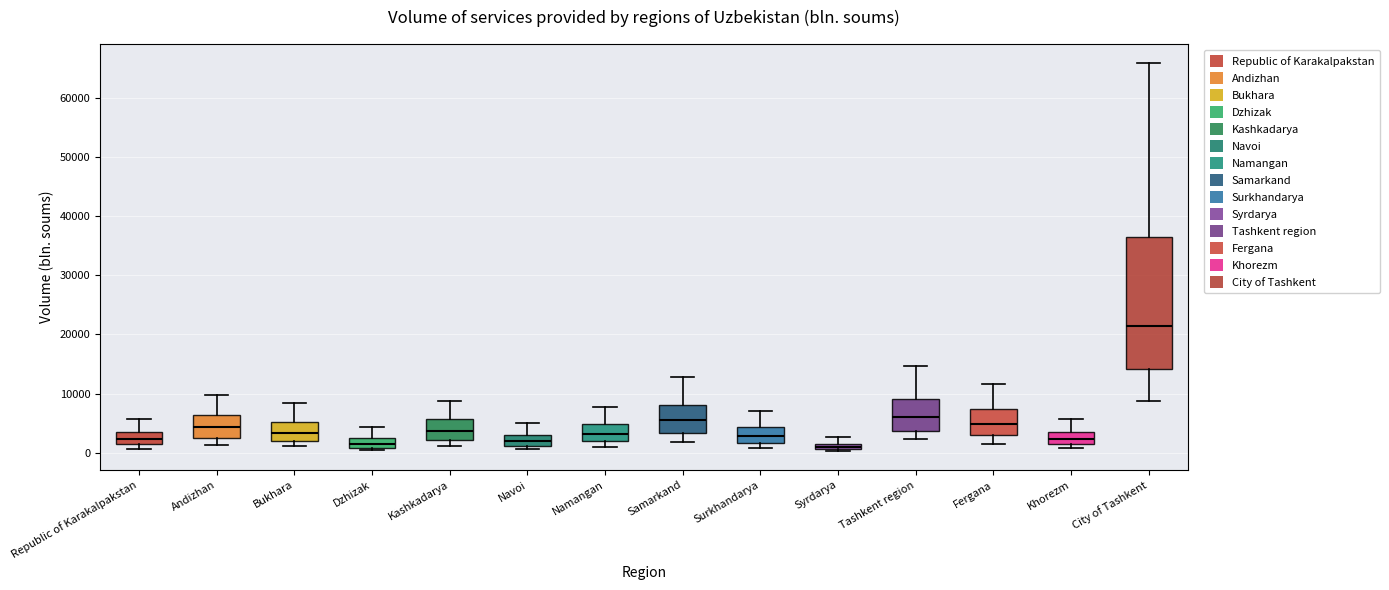

Which box has the highest median line?

City of Tashkent